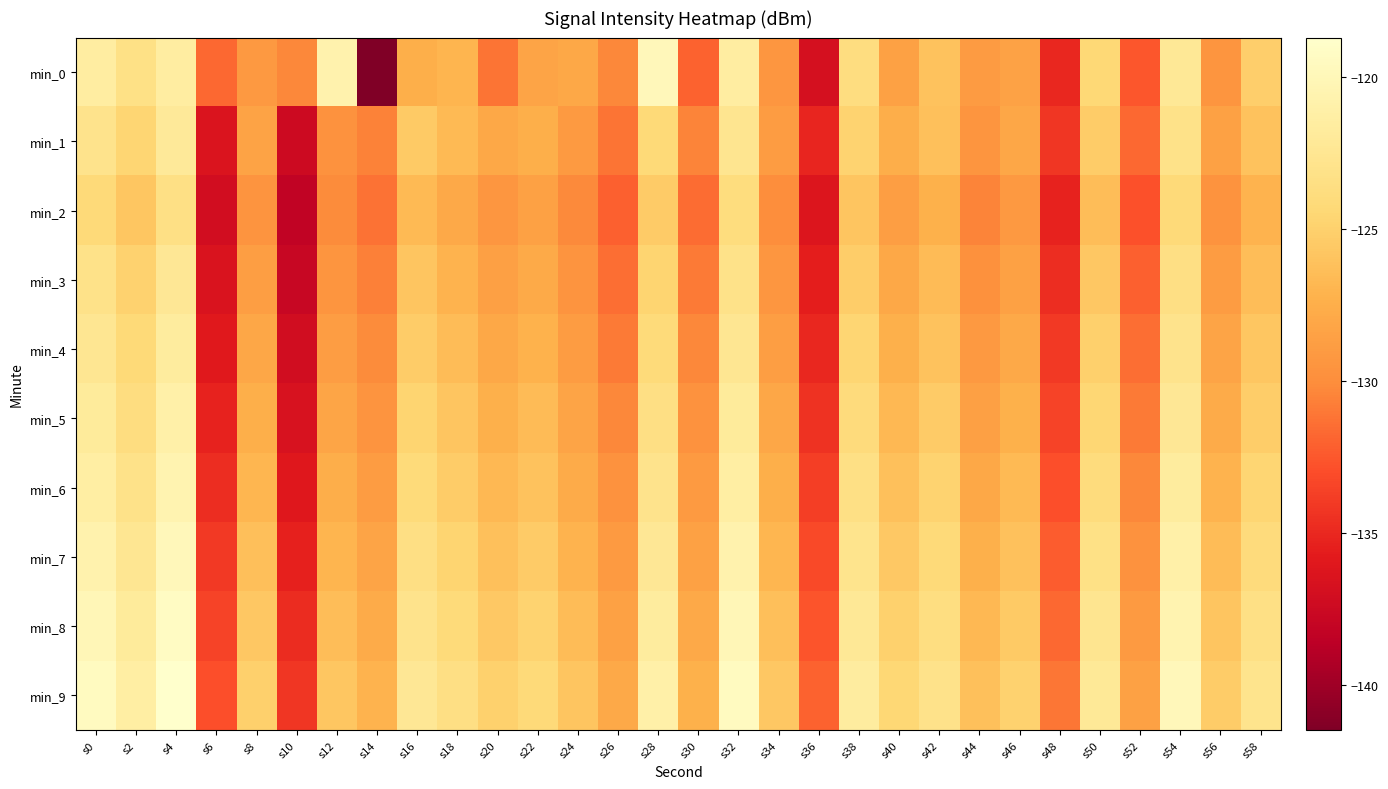

Between s10 and s48, which is larger?

s10